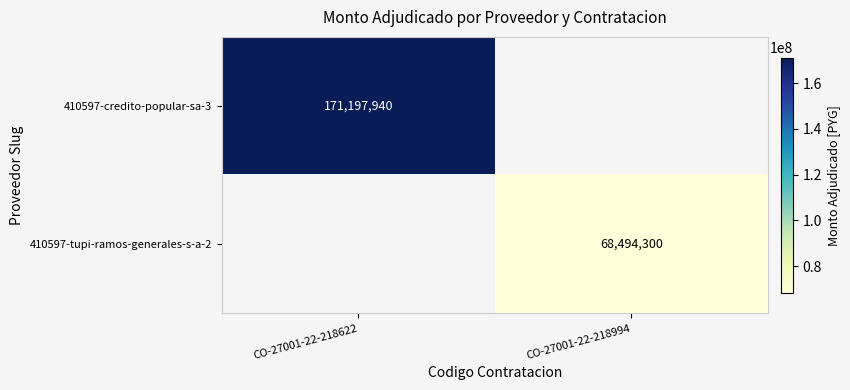

Is the value of 410597-tupi-ramos-generales-s-a-2 at CO-27001-22-218994 greater than the value of 410597-credito-popular-sa-3 at CO-27001-22-218622?

No